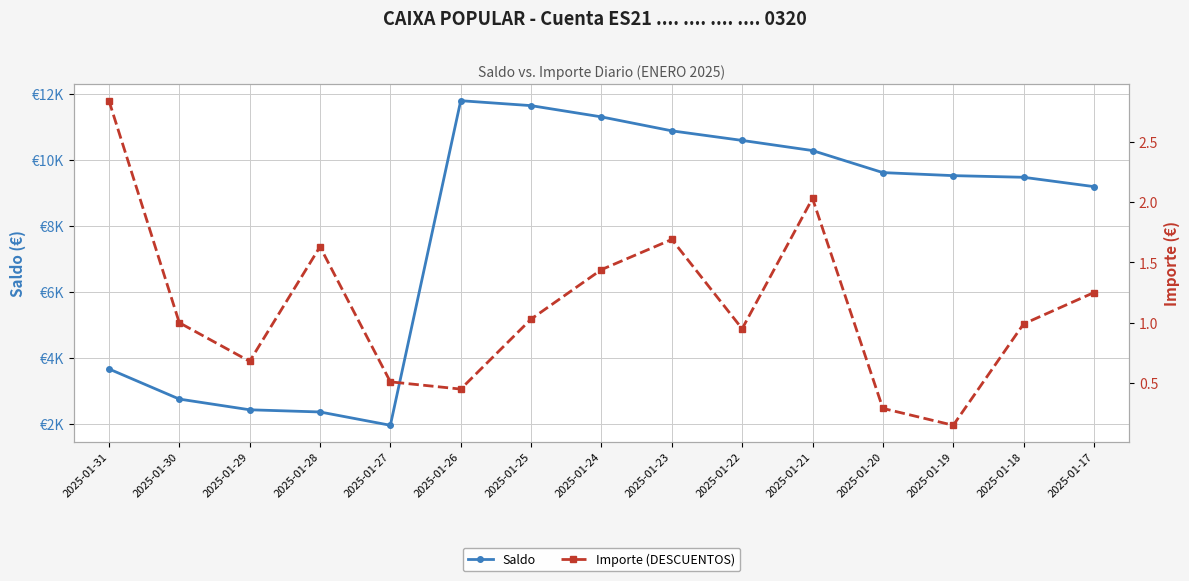

How many data points does each series have?

15